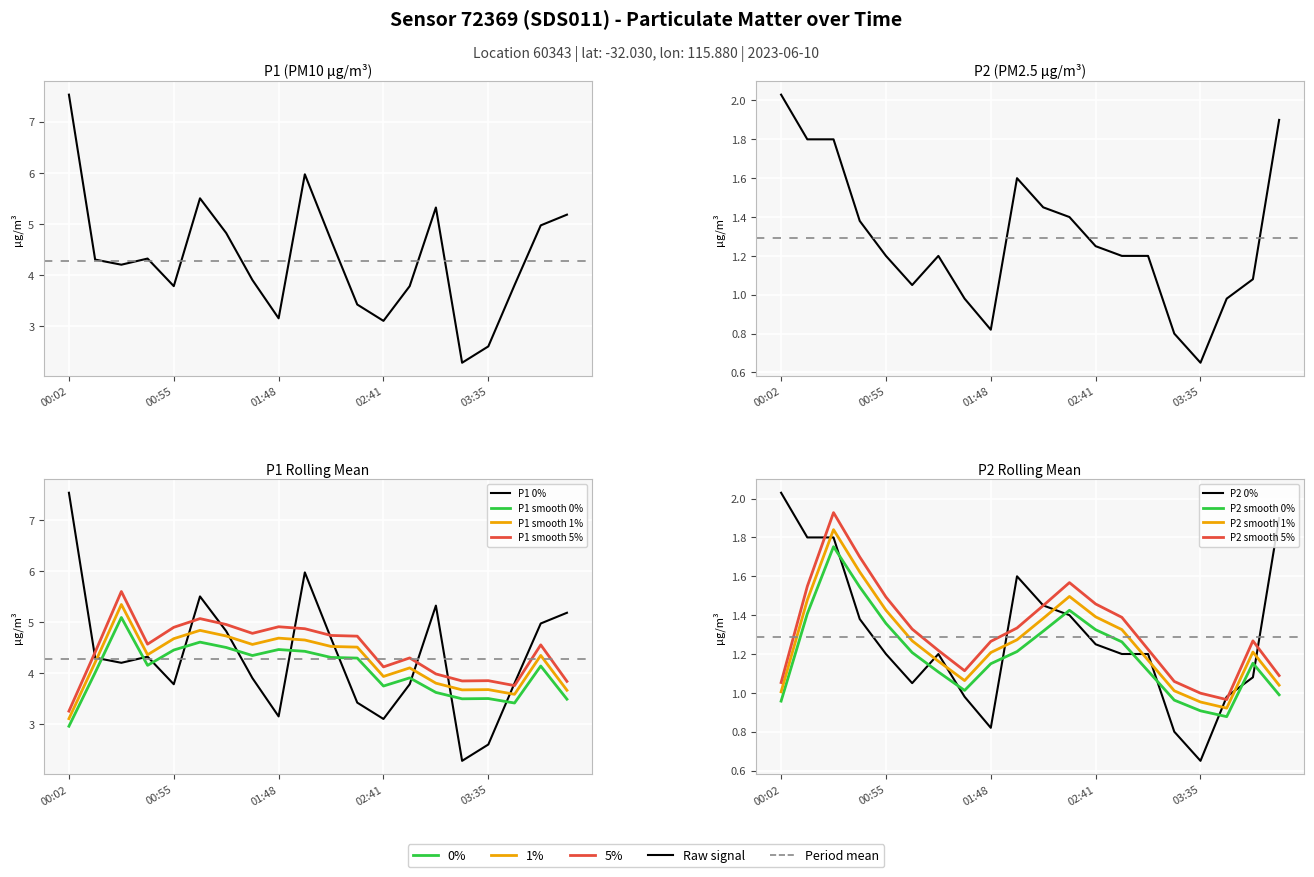

The value of P2 at 10 is 1.4. True or false?

True